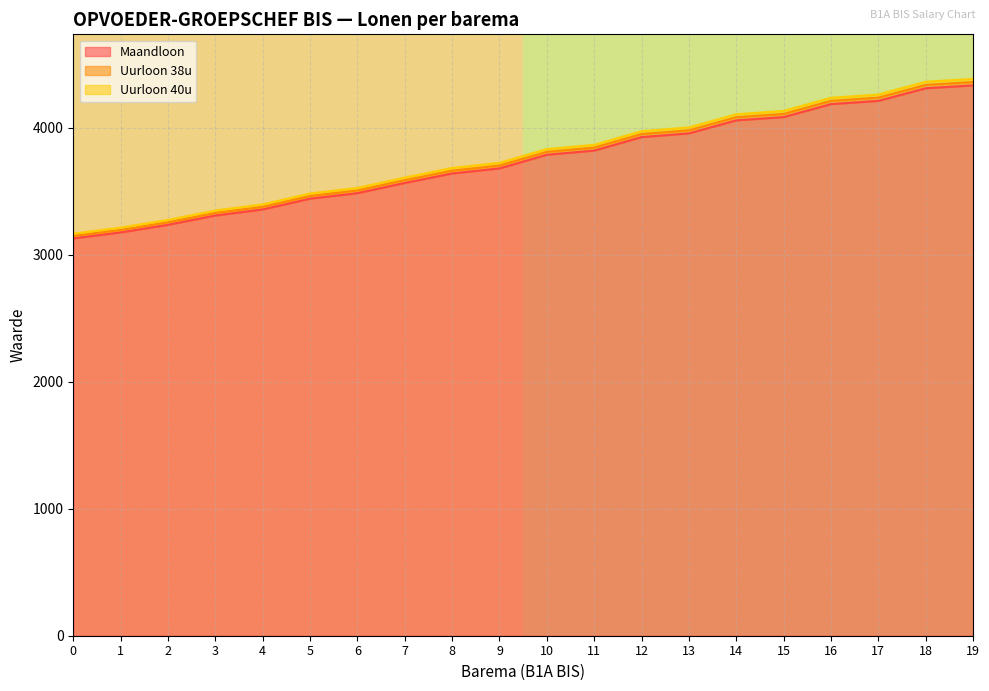

What is the minimum value for Maandloon?

3128.2